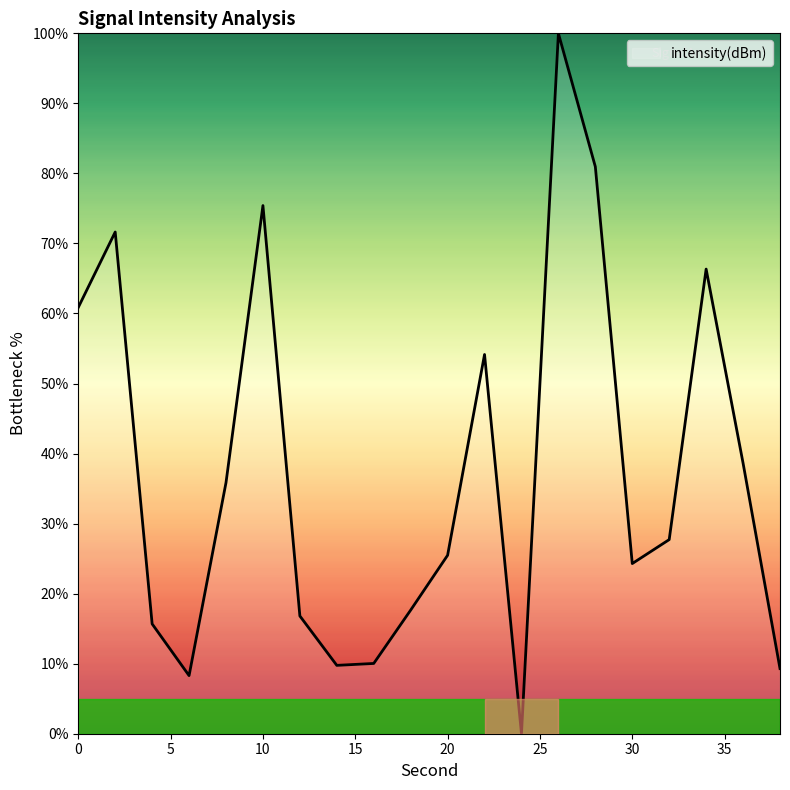

What is the maximum value shown in the chart?

100.0